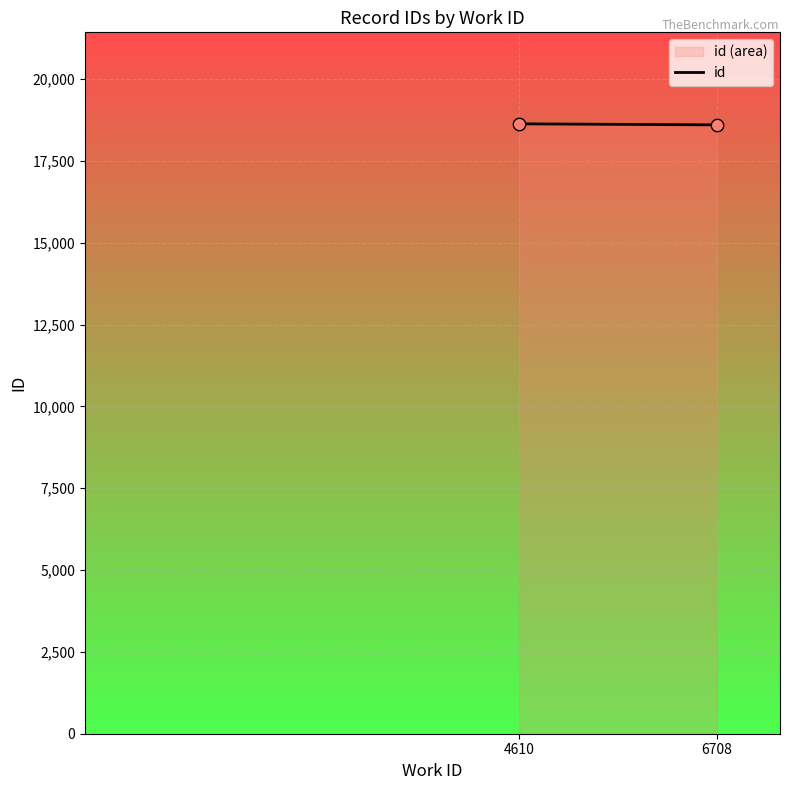

What is the range of X values (max minus min)?

2098.0